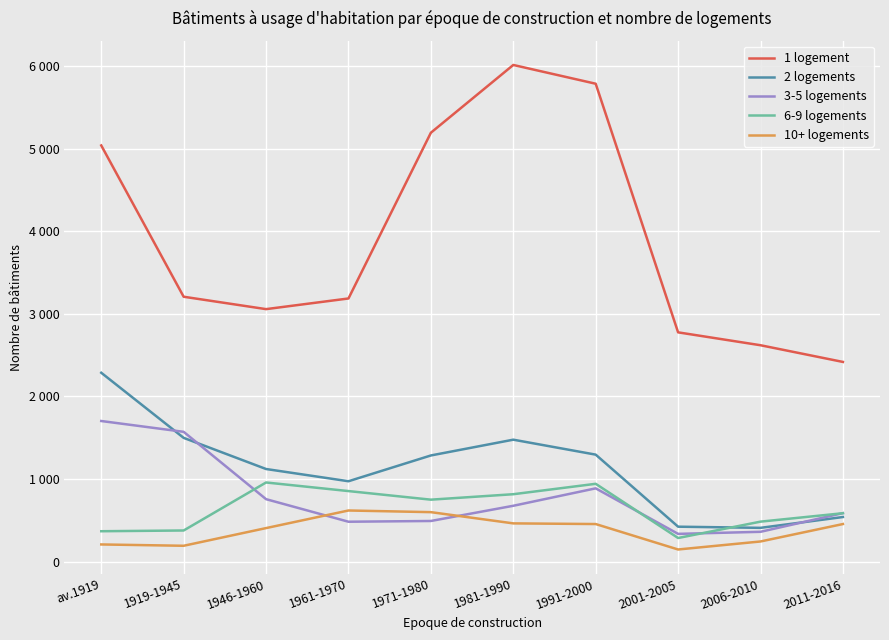

True or false: 3-5 logements has a value of 643 at 1961-1970.

False